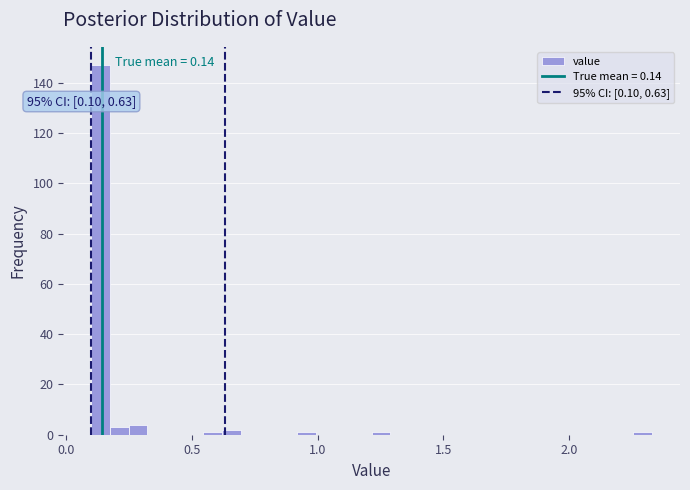

Read against the x-axis, roughly where is the centre of the tallest bar?

0.15